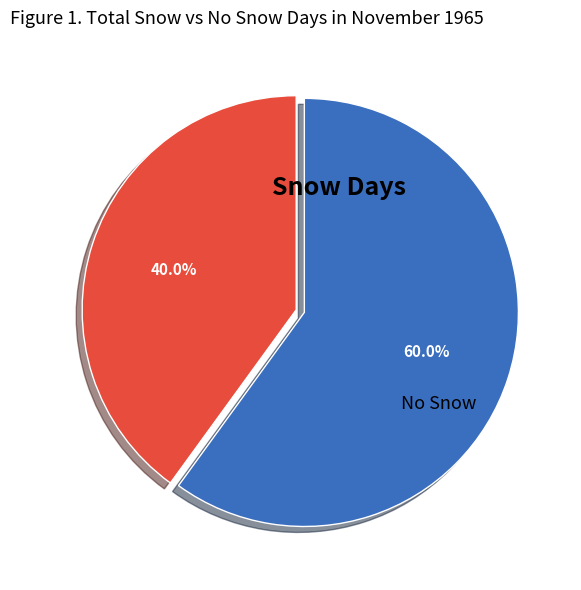

Is there a majority slice in this chart?

Yes